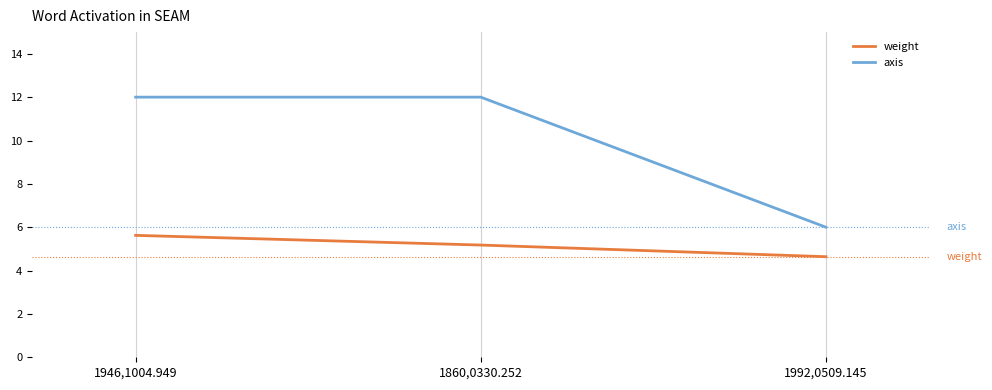

What is the total value across all series at 1946,1004.949?

17.6